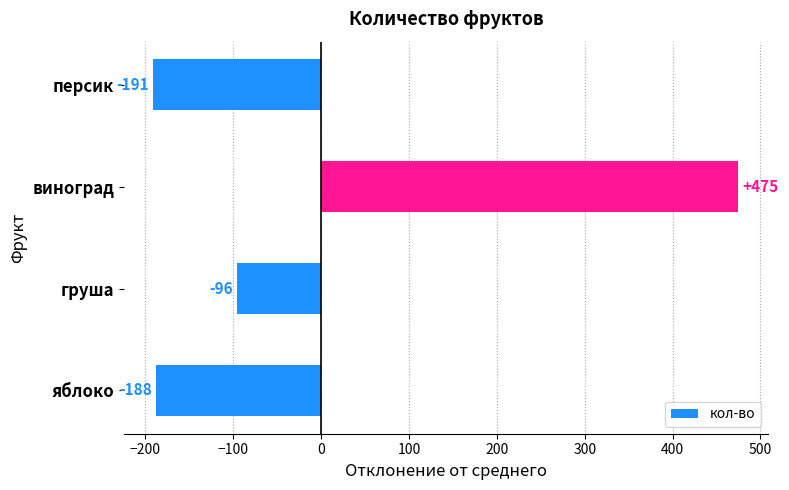

How many data points are less than -96?

2